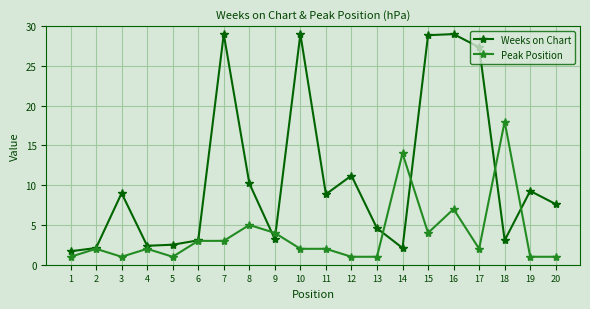

At how many categories does at least one series exceed 19?

5